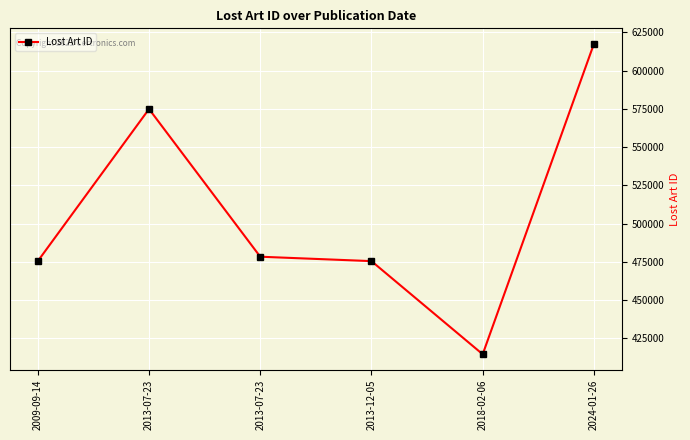

How many values are below 478408?

3